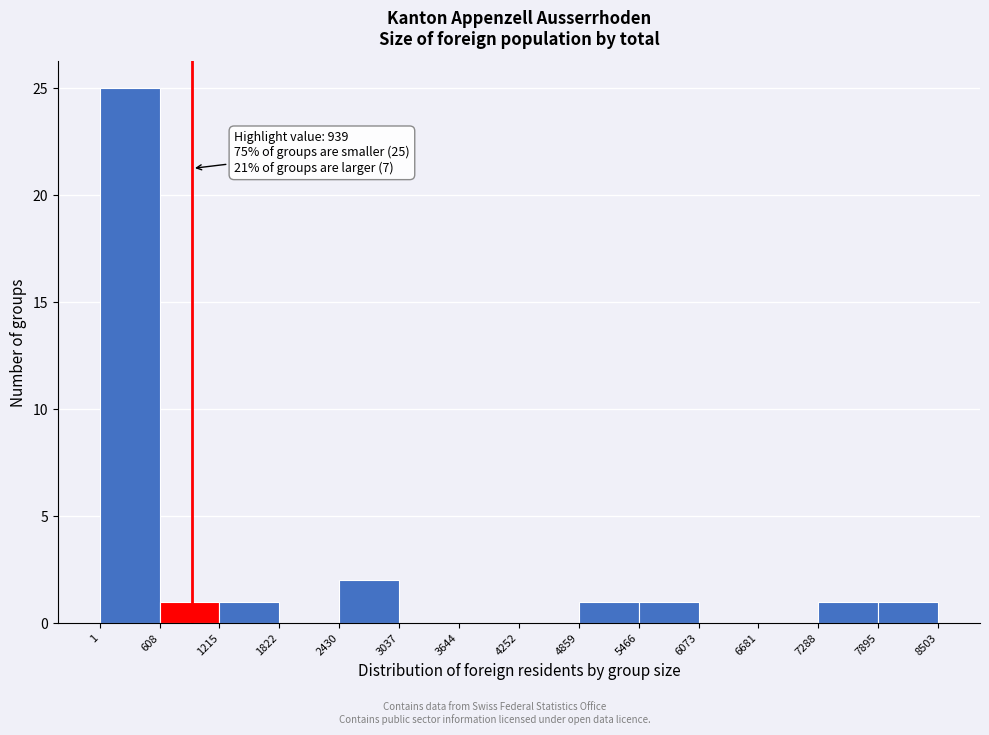

Over which range of the x-axis is the bar tallest?

1 to 608